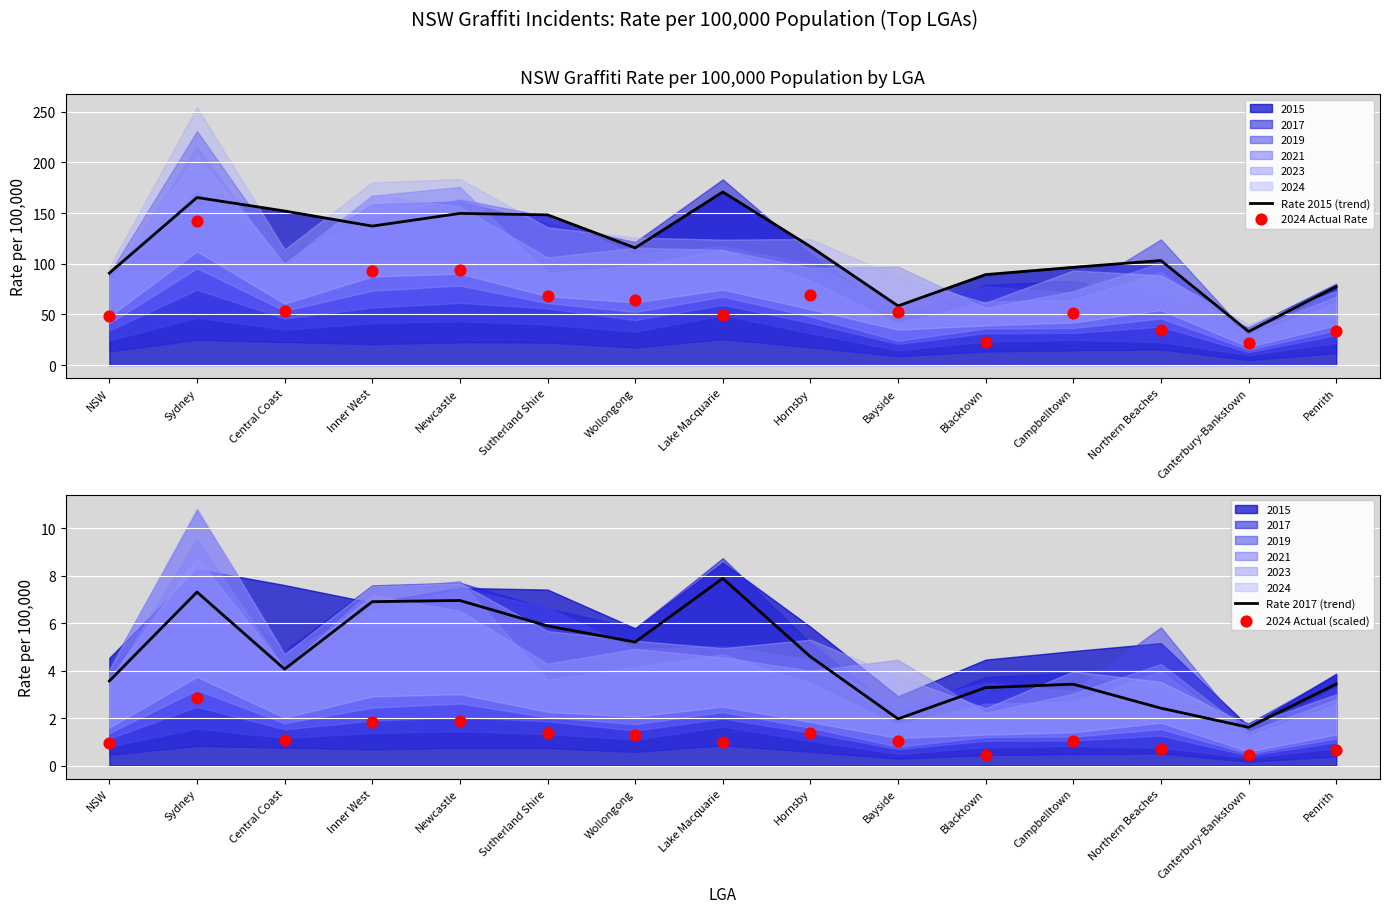

Is the value of Rate 2017 (trend) at Lake Macquarie greater than the value of 2024 Actual Rate at Lake Macquarie?

No